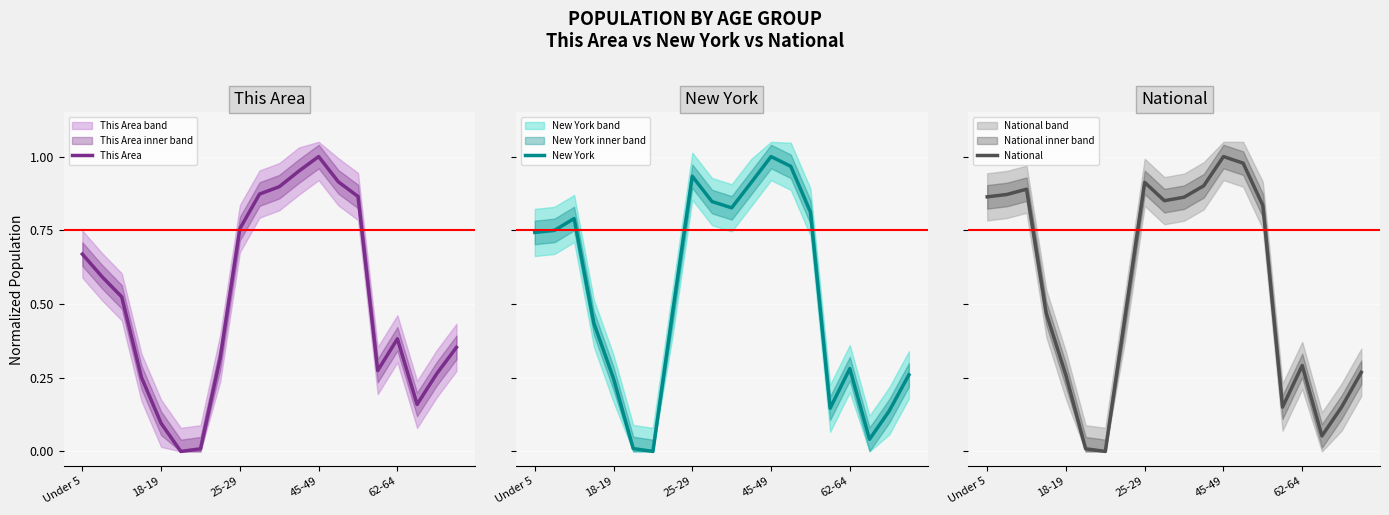

Which series ends up on top after the final intersection of This Area and National?

This Area